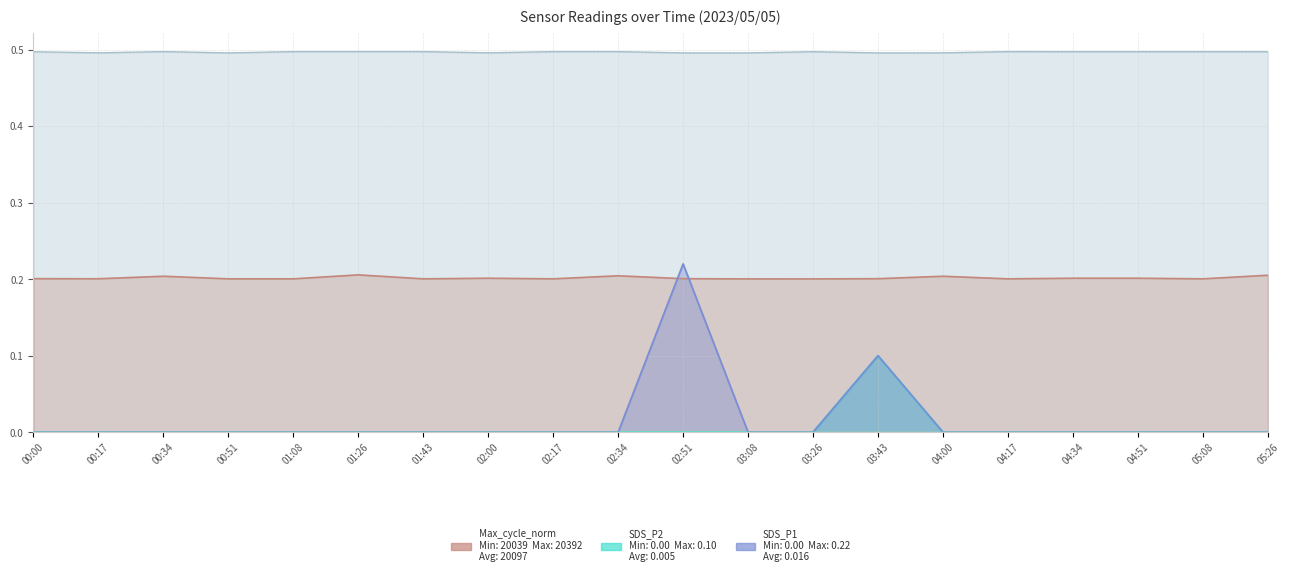

What is the greatest value displayed?

0.5